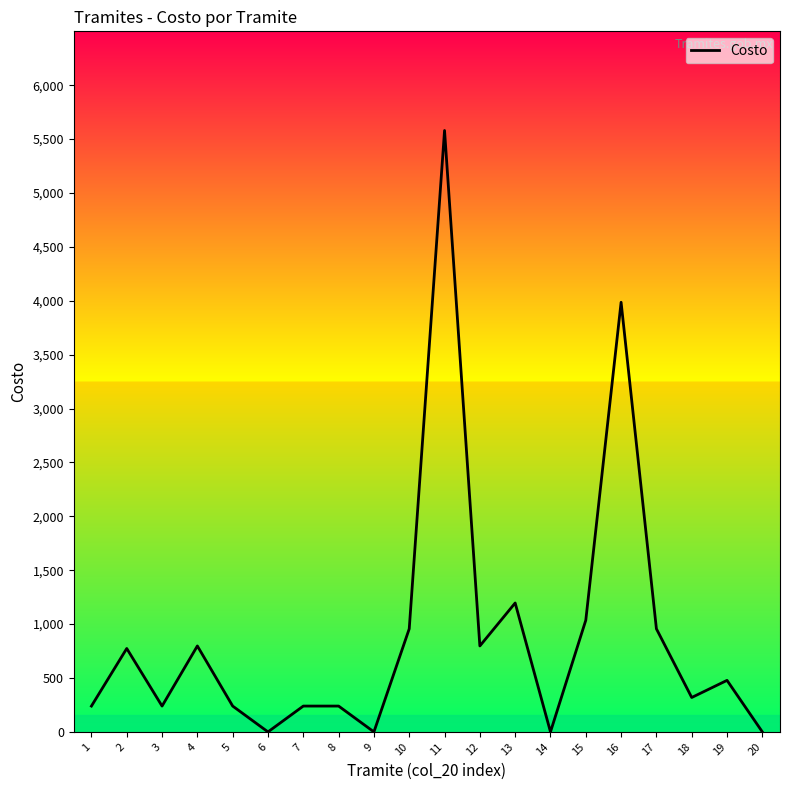

What is the maximum value shown in the chart?

5579.8